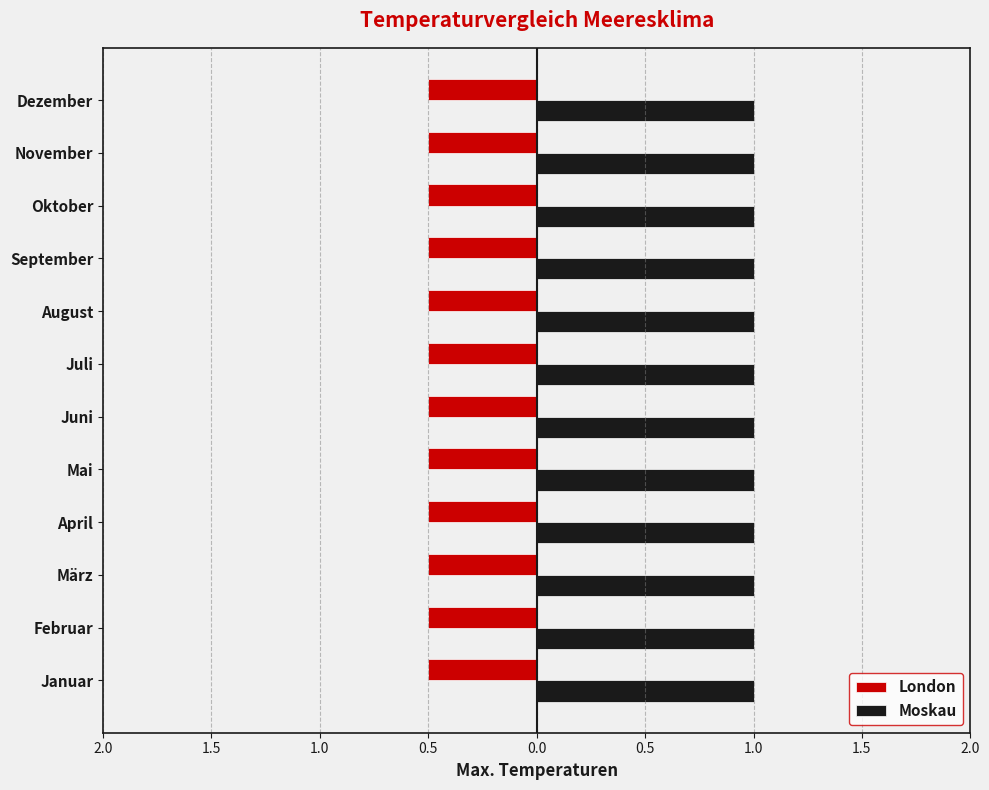

At which category is the sum across all series the highest?

Januar